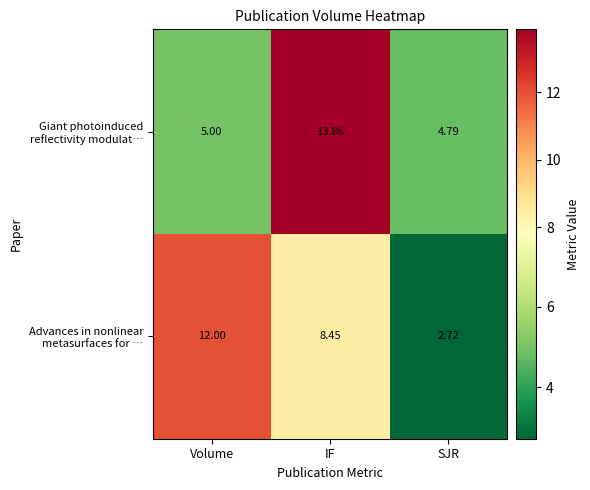

At which category is the sum across all series the highest?

IF